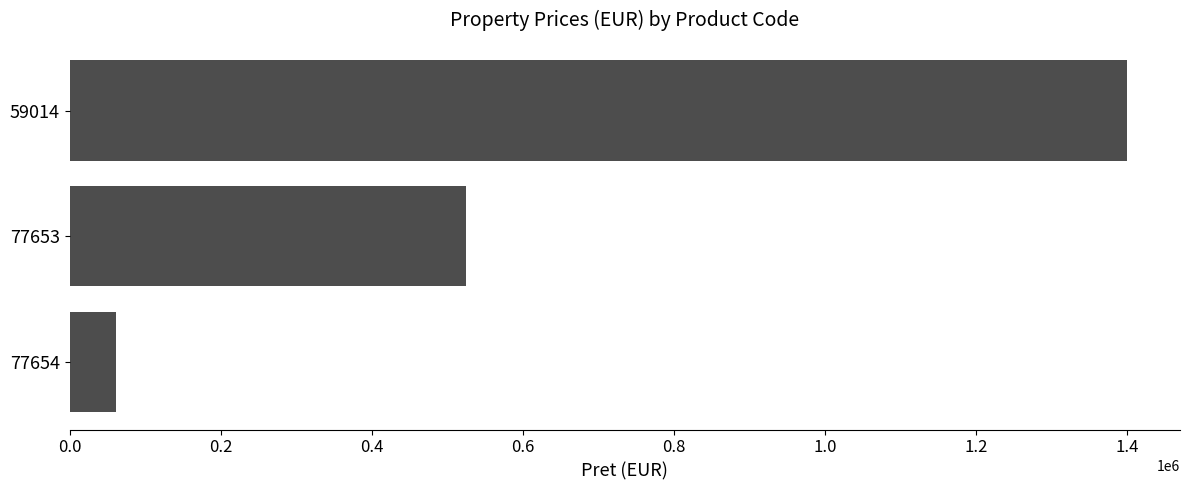

What is the difference between the maximum and minimum values?

1338482